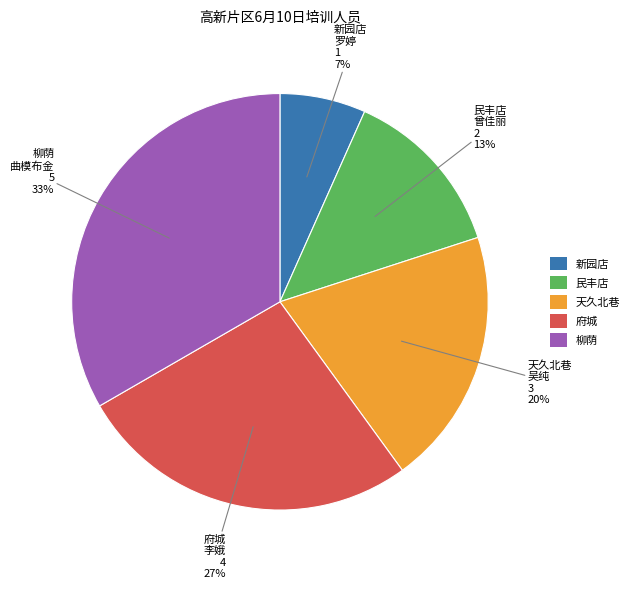

Does 民丰店 account for over 50% of the chart?

No